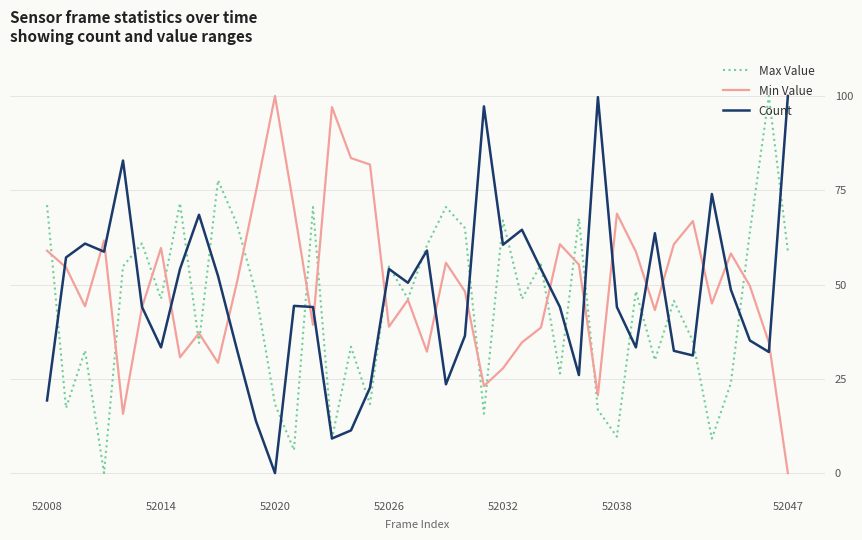

What is the greatest value displayed?

100.0